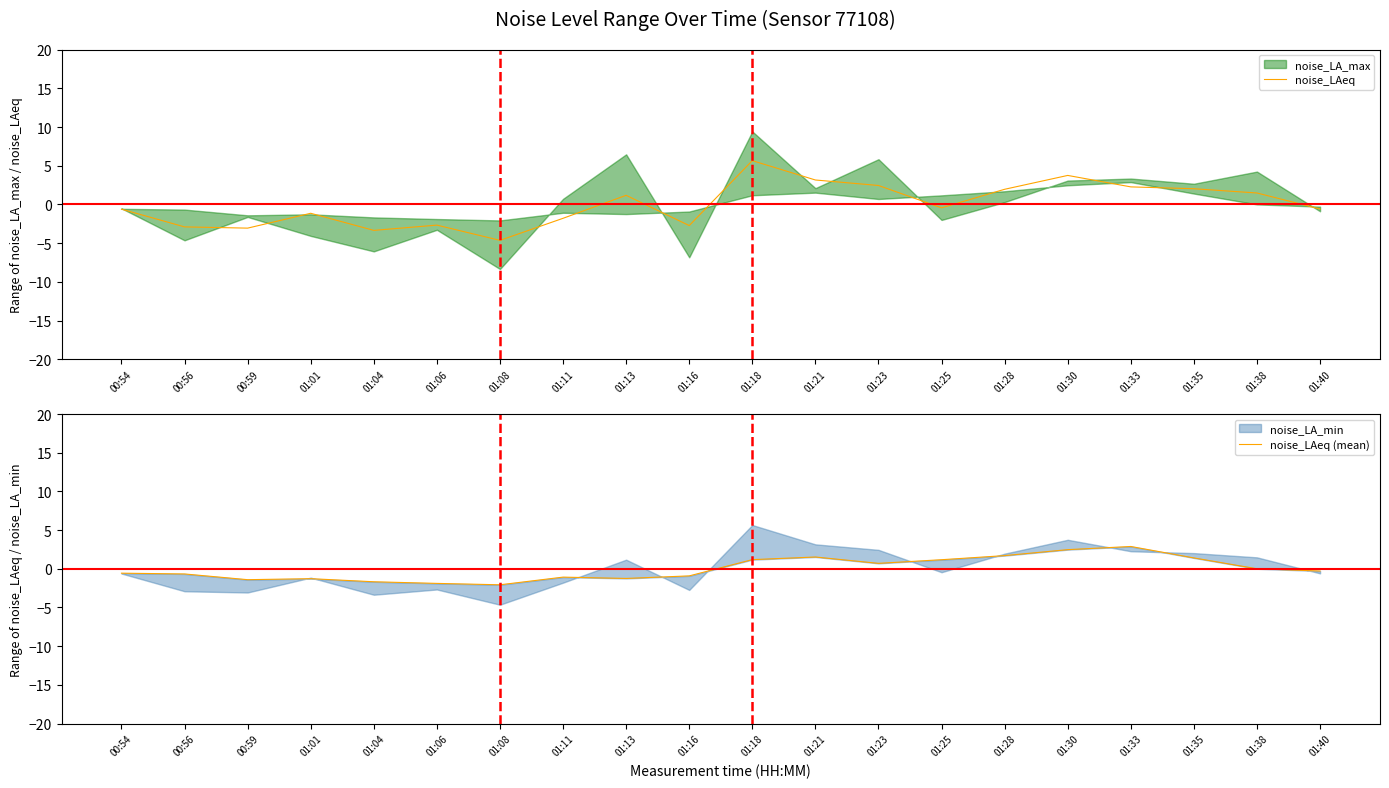

Between 01:16 and 01:40, which series saw the biggest shift?

noise_LAeq